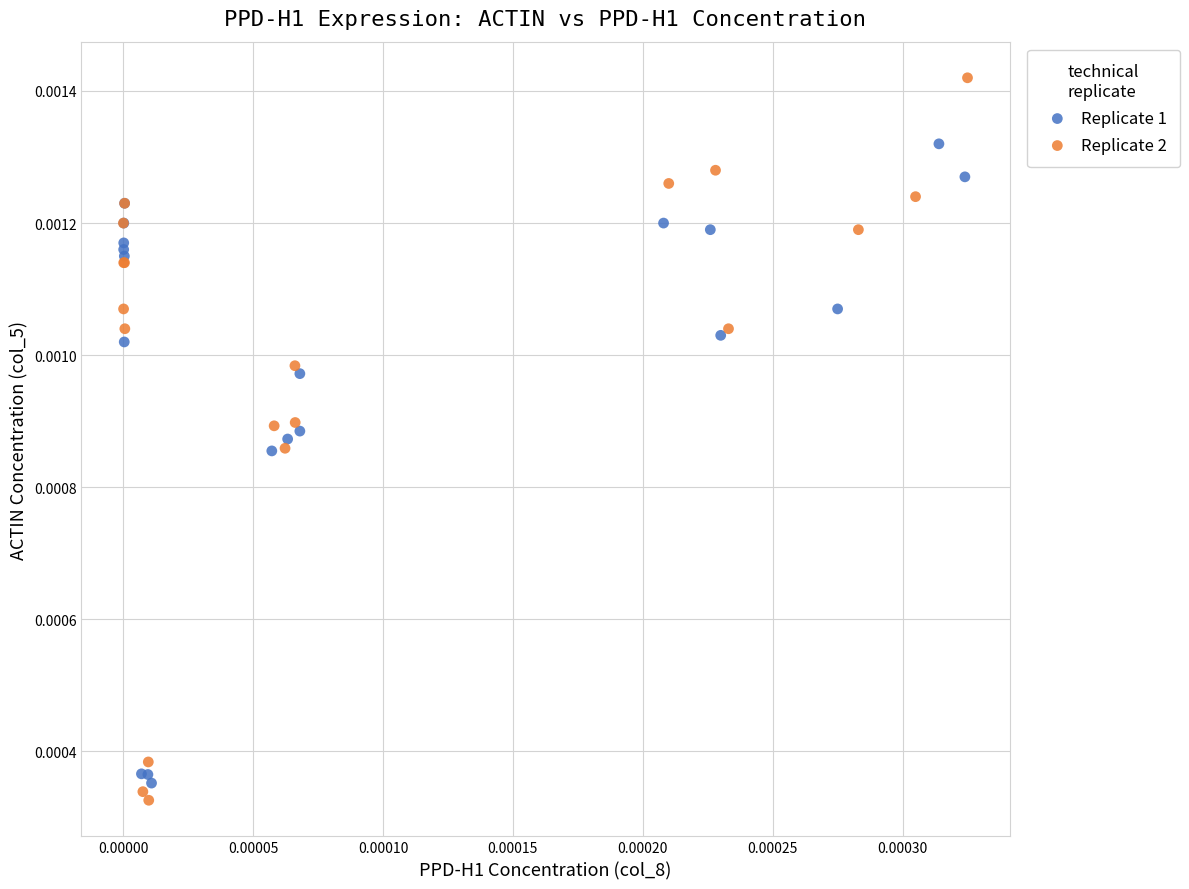

Which series contains the highest Y value?

Replicate 2